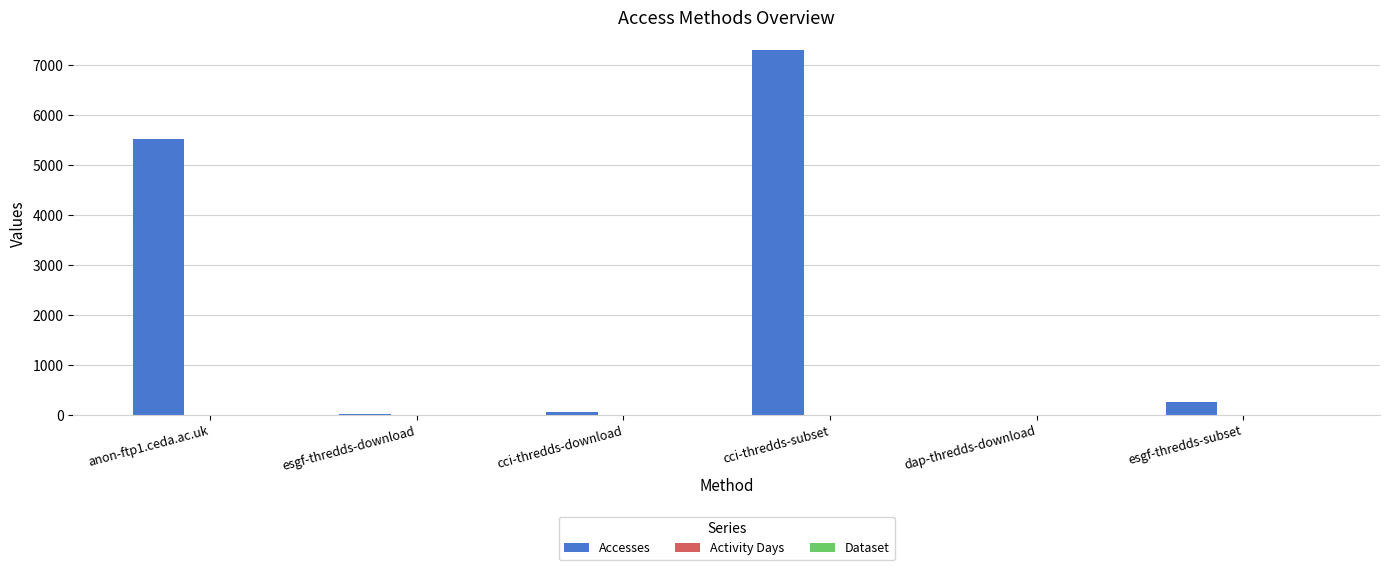

What is the total value across all series at cci-thredds-download?

52